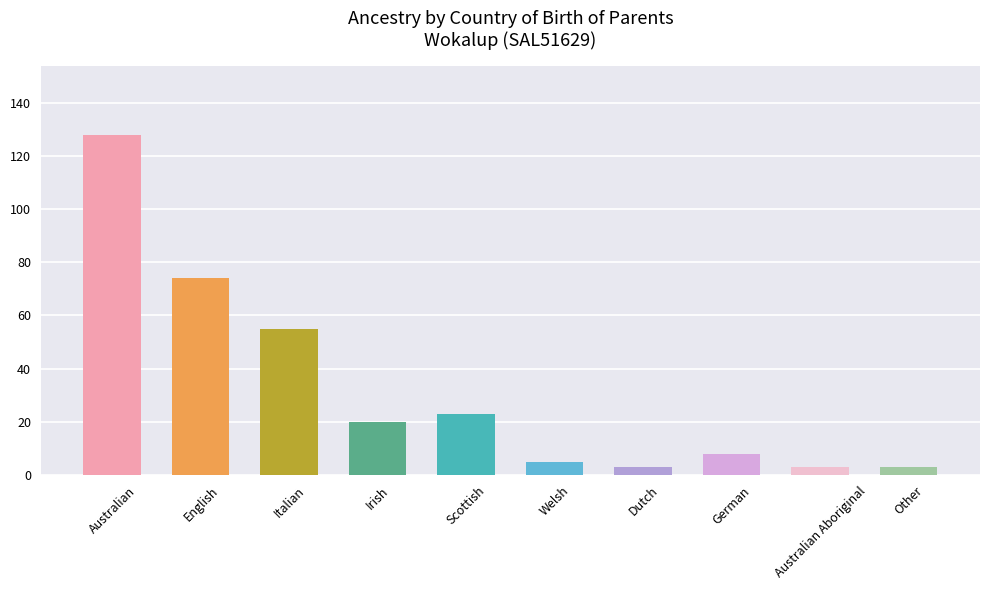

What is the sum of all values?

322